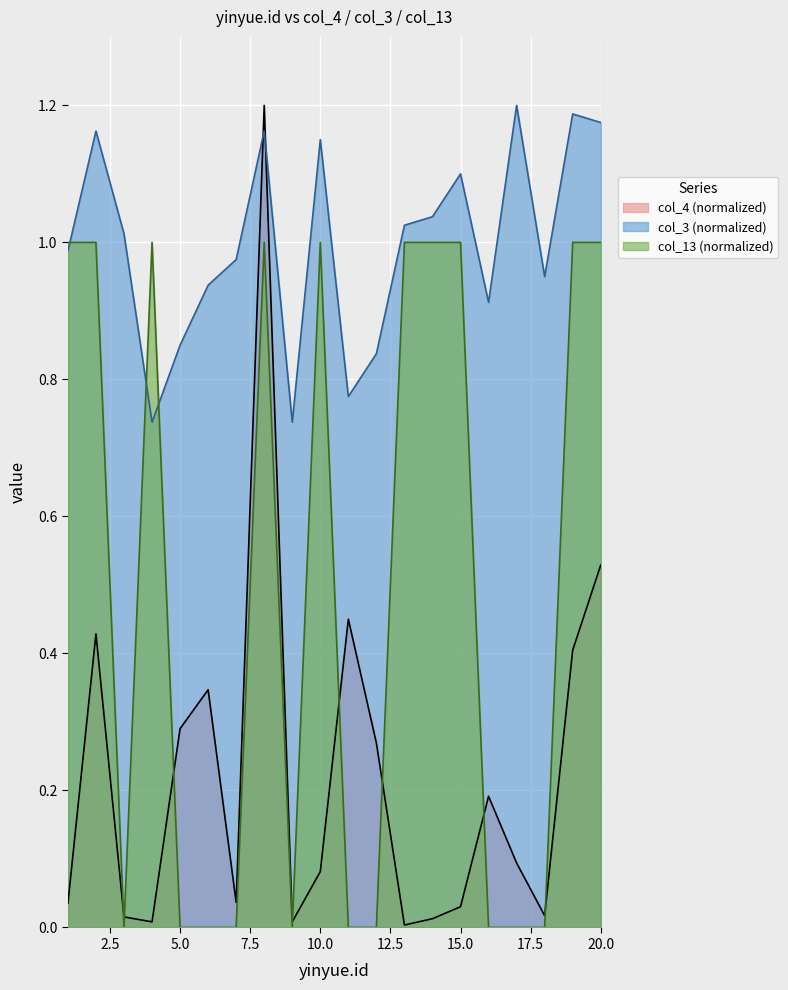

How many distinct data groups are displayed?

3